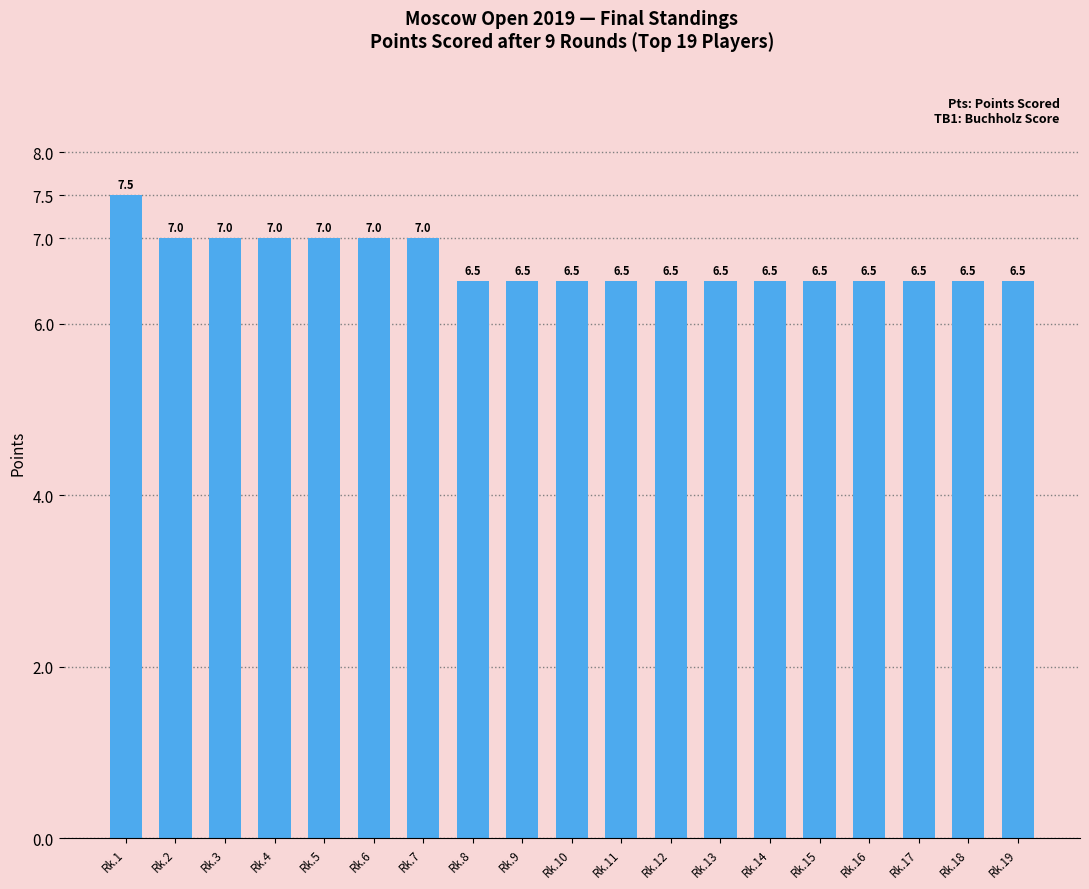

What is the sum of all values?

127.5